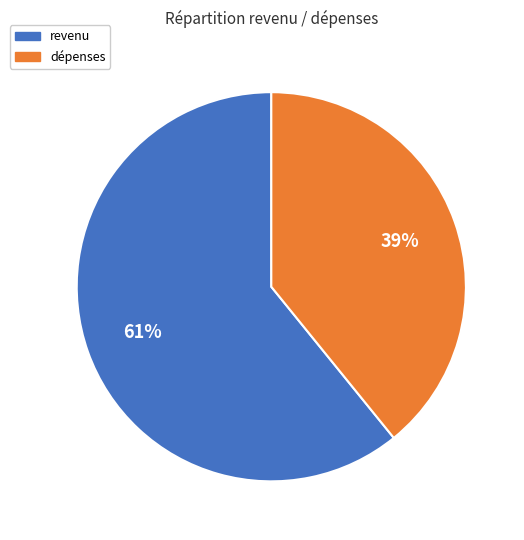

Between dépenses and revenu, which is larger?

revenu